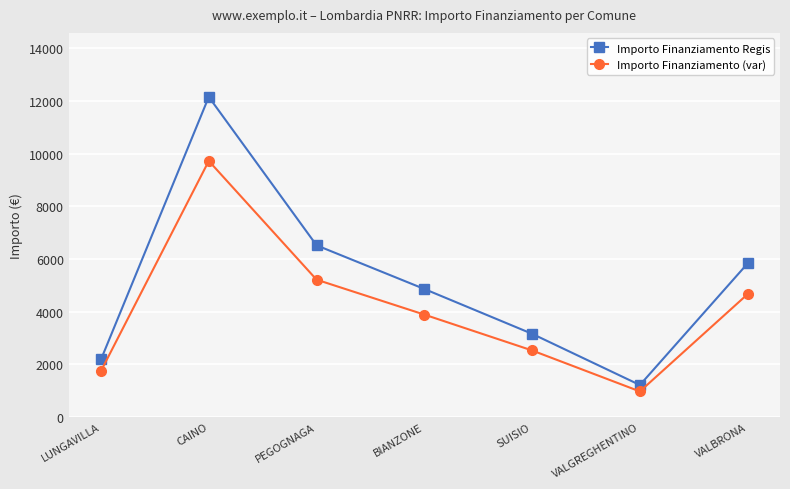

What is the greatest value displayed?

12150.0